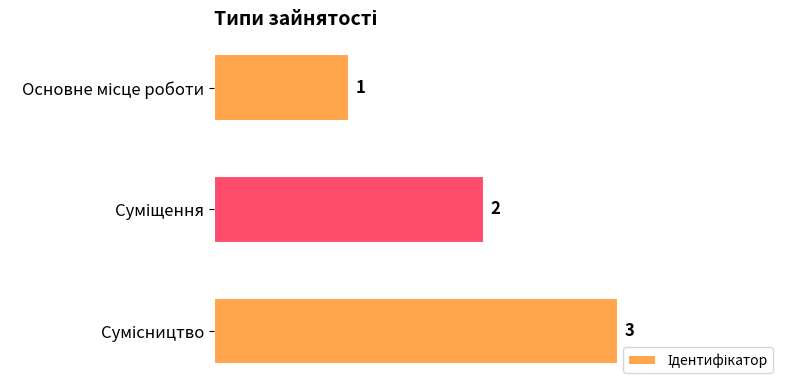

What is the value of the 2nd bar from the top?

2